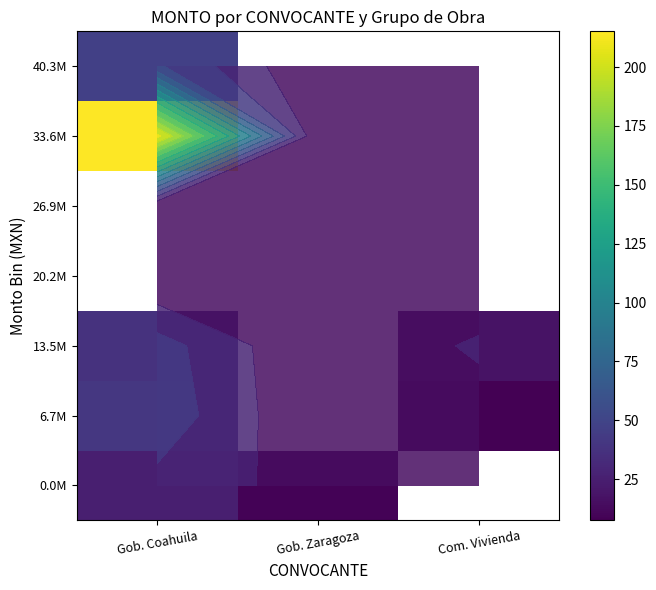

At Gob. Zaragoza, list the series in order from largest to smallest.

0.0M, 6.7M, 13.5M, 20.2M, 26.9M, 33.6M, 40.3M